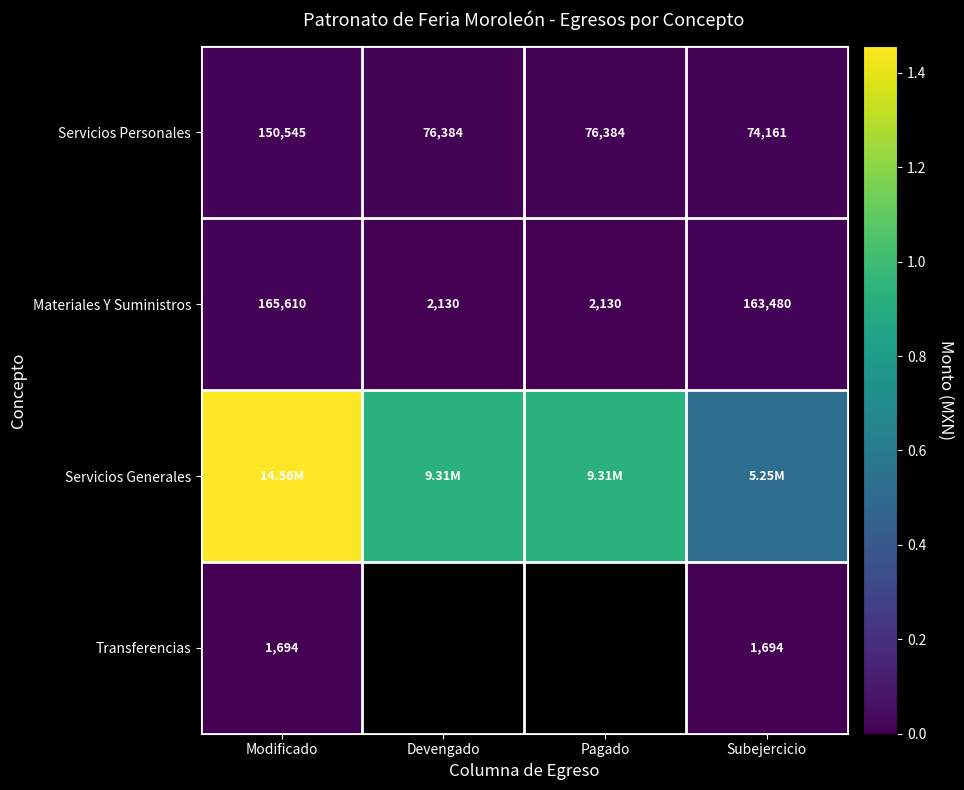

What is the sum of all Servicios Personales values?

377473.6